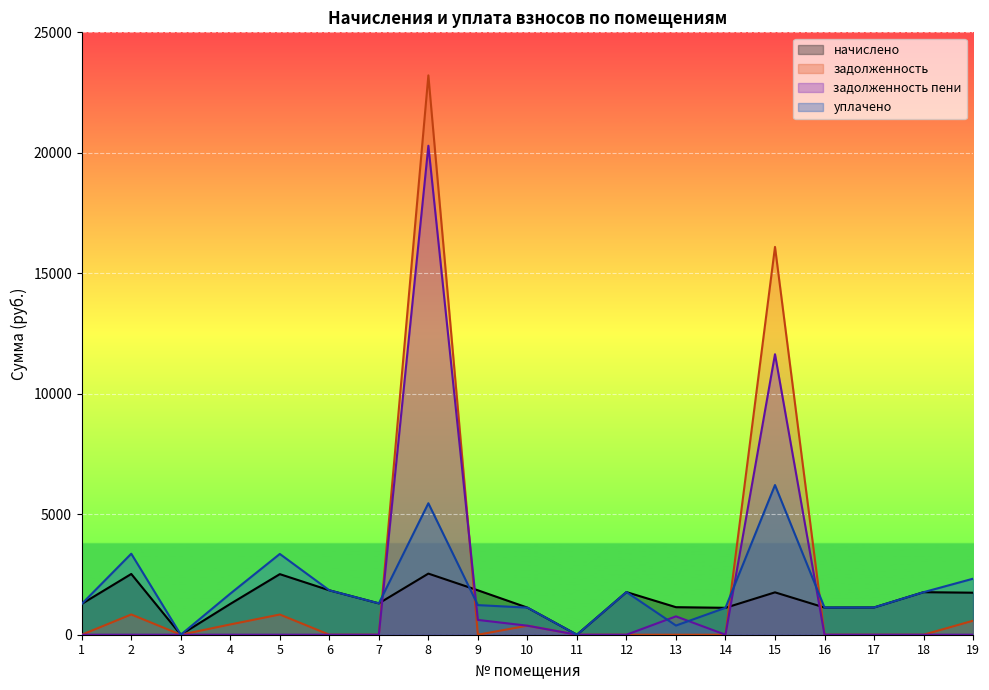

The задолженность пени series shows 12543.6 at 17. True or false?

False